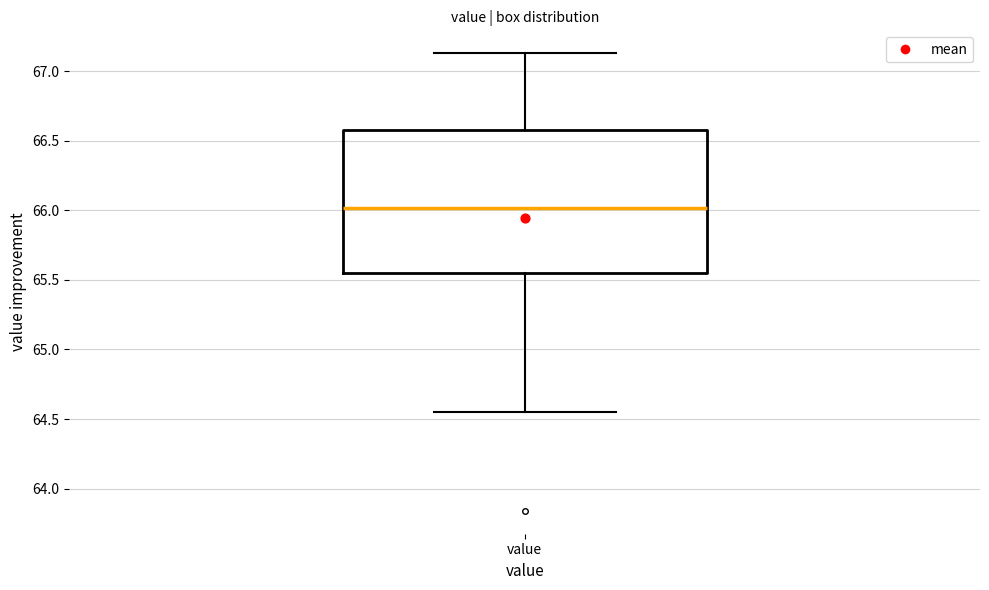

Where does the upper whisker of the box for value end on the y-axis? The values are not printed on the chart, so give them approximately, as read against the axis.

67.15